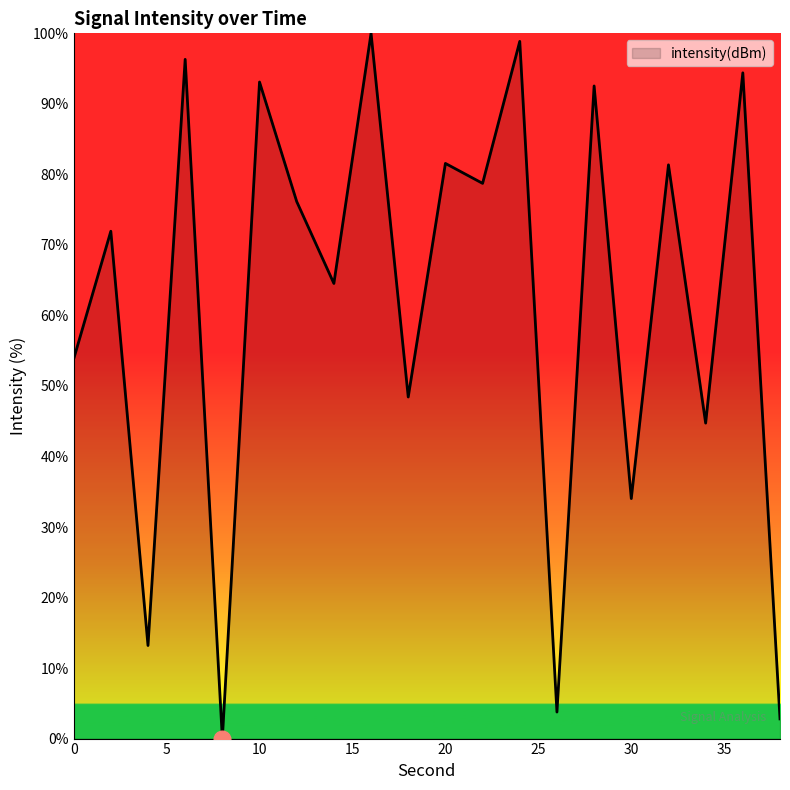

Count the number of values greater than 76.

10